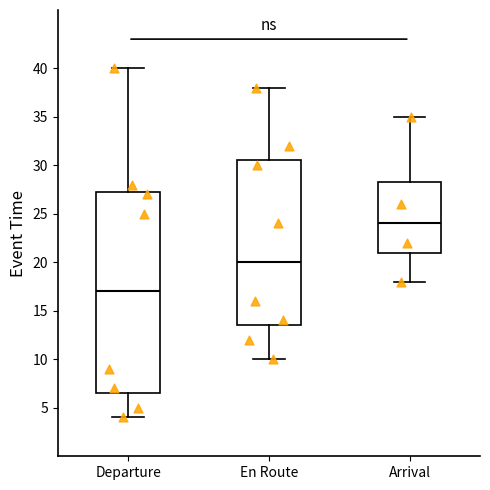

Reading left to right, transcribe this box plot: for each box, give where its median line is, the range the box spans, and where its two whiskers end, as read against the y-axis. The values are not printed on the chart, so give them approximately, as read against the axis.

Departure: median 17.0, box 6.5 to 27.5, whiskers 4.0 to 40.0
En Route: median 20.0, box 13.5 to 30.5, whiskers 10.0 to 38.0
Arrival: median 24.0, box 21.0 to 28.5, whiskers 18.0 to 35.0